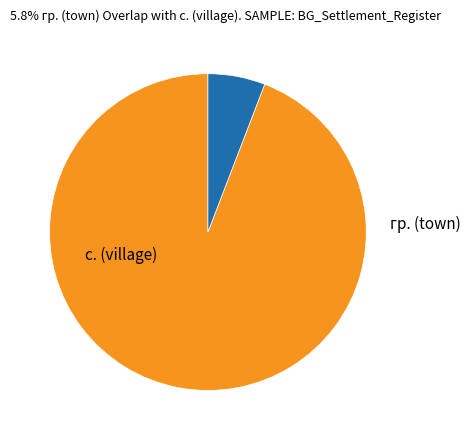

Which category has the biggest portion of the pie?

с.